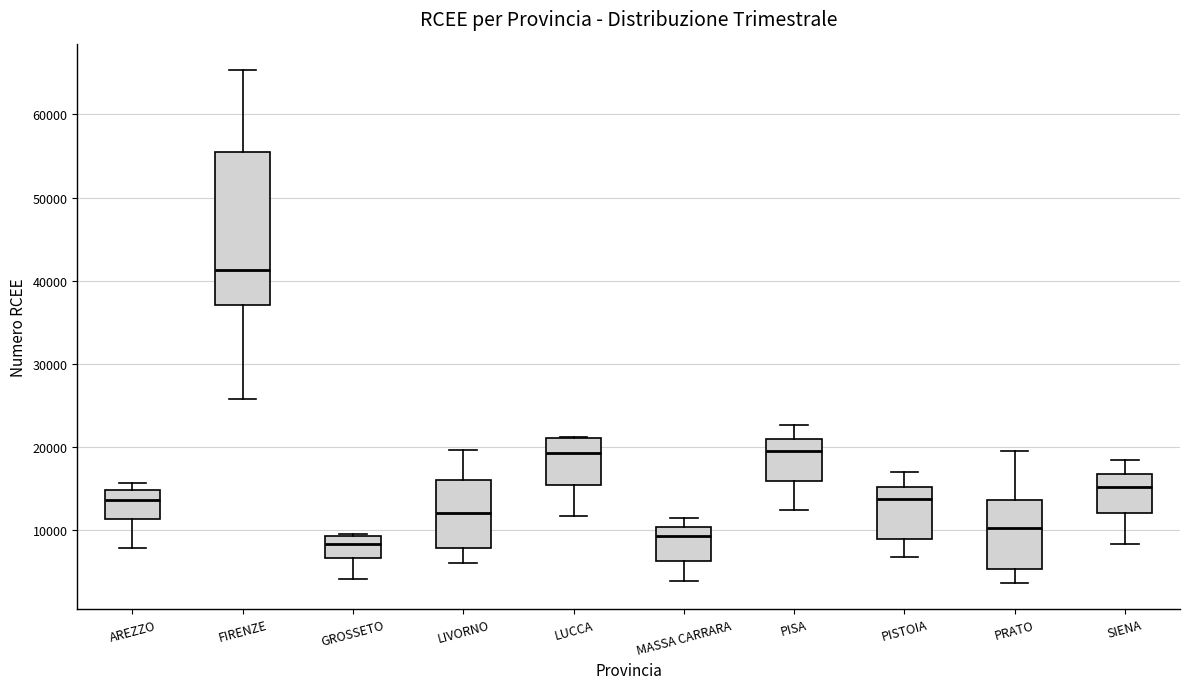

Where does the median line of the box for SIENA sit on the y-axis? The values are not printed on the chart, so give them approximately, as read against the axis.

15000